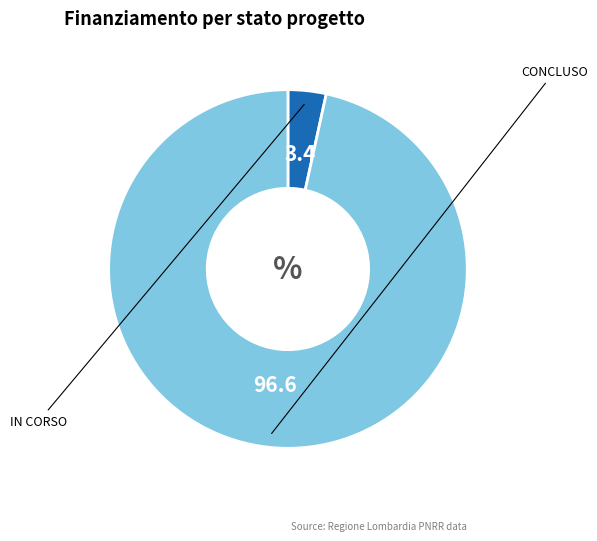

Count the number of slices in the pie.

2